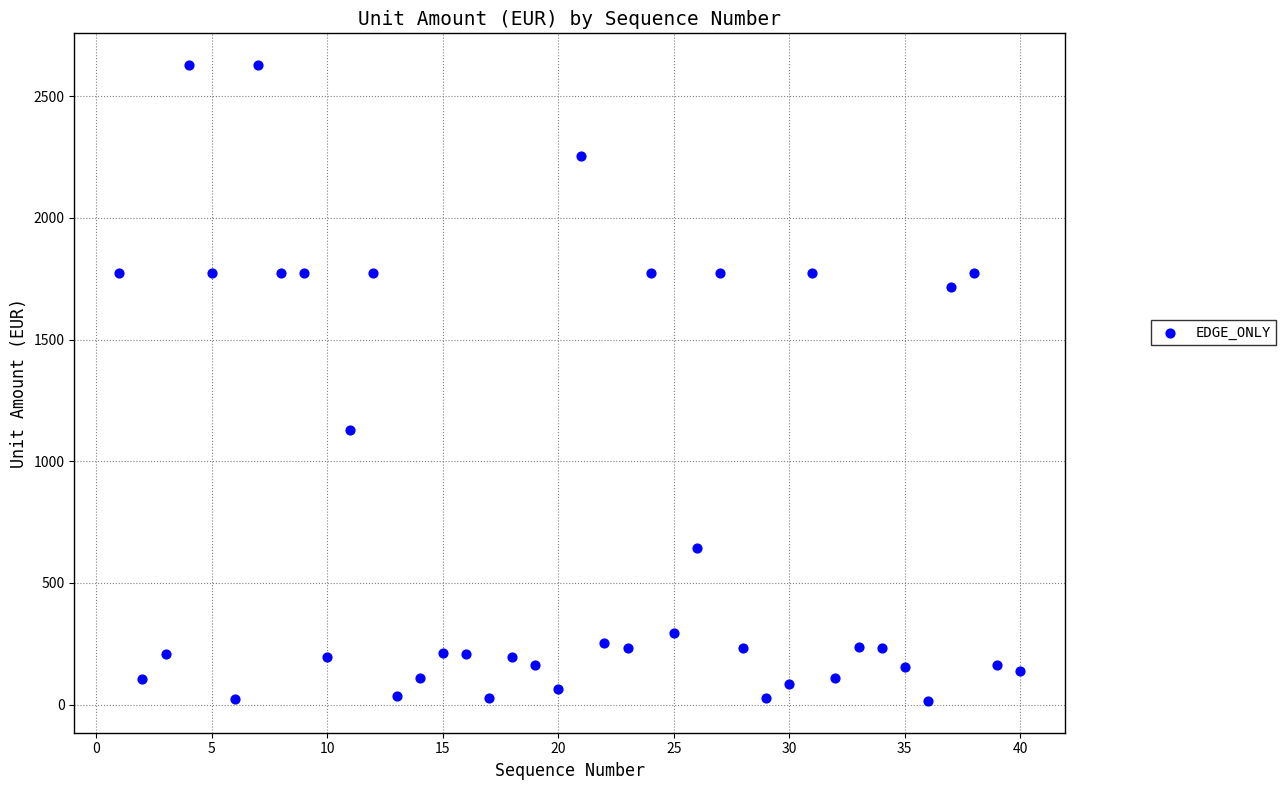

What is the range of Y values (max minus min)?

2613